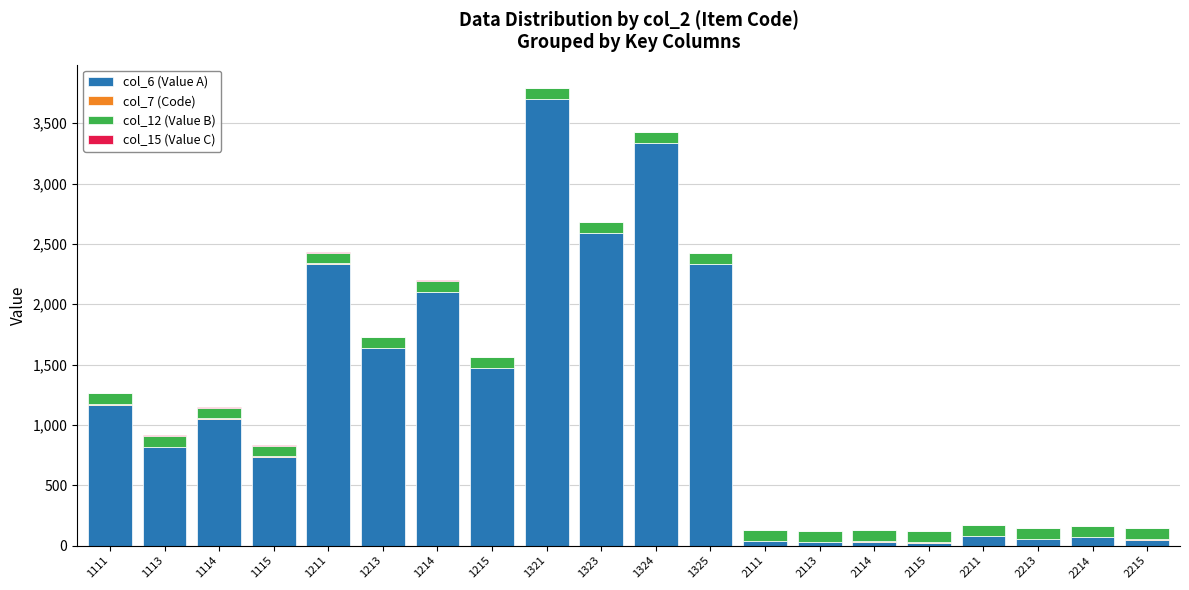

At which category is the sum across all series the highest?

1321